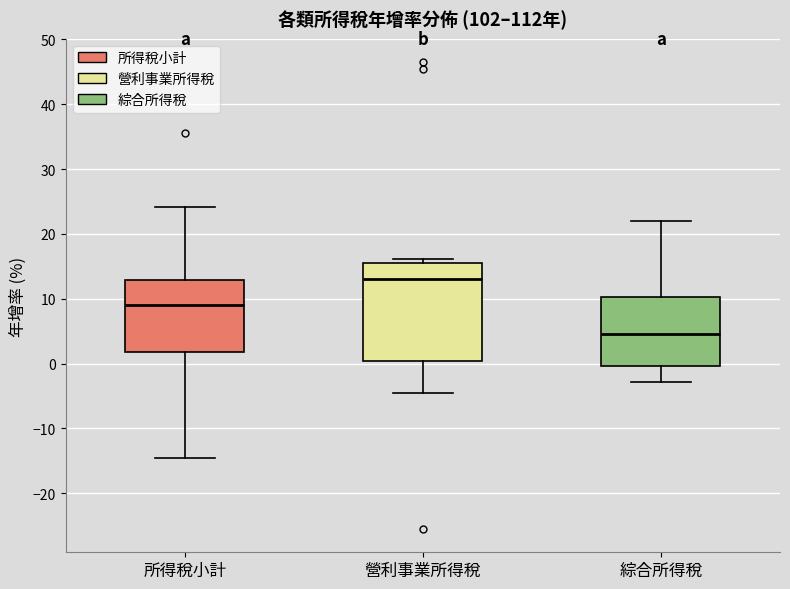

Reading left to right, read every box against the y-axis: the position of its median line, the range the box covers, and the ends of its whiskers. The values are not printed on the chart, so give them approximately, as read against the axis.

所得稅小計: median 9, box 2 to 13, whiskers -14 to 24
營利事業所得稅: median 13, box 0 to 16, whiskers -4 to 16 (just above the box's upper edge)
綜合所得稅: median 5, box 0 to 10, whiskers -3 to 22